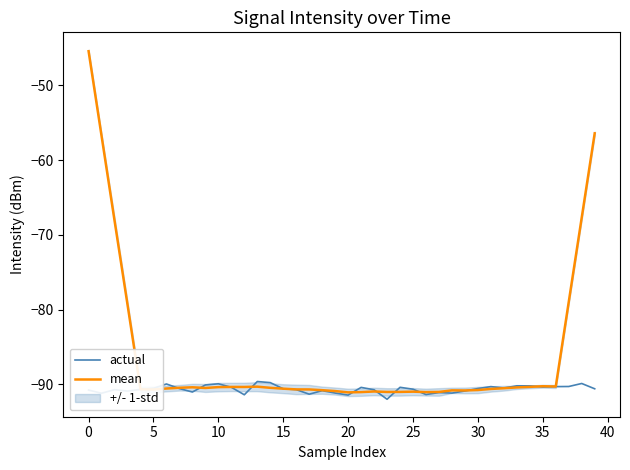

What is the highest value of the actual series?

-89.6